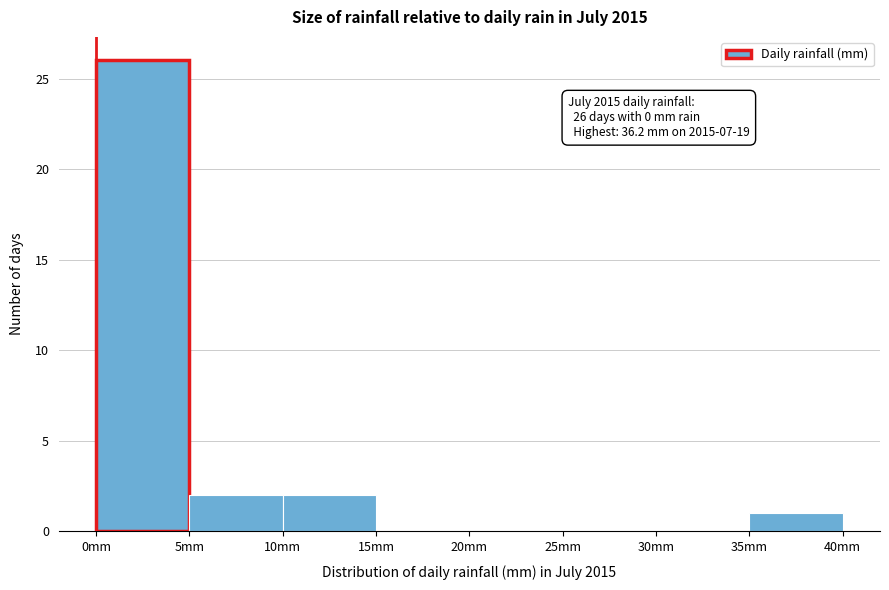

Which range on the x-axis has the tallest bar?

0 to 5